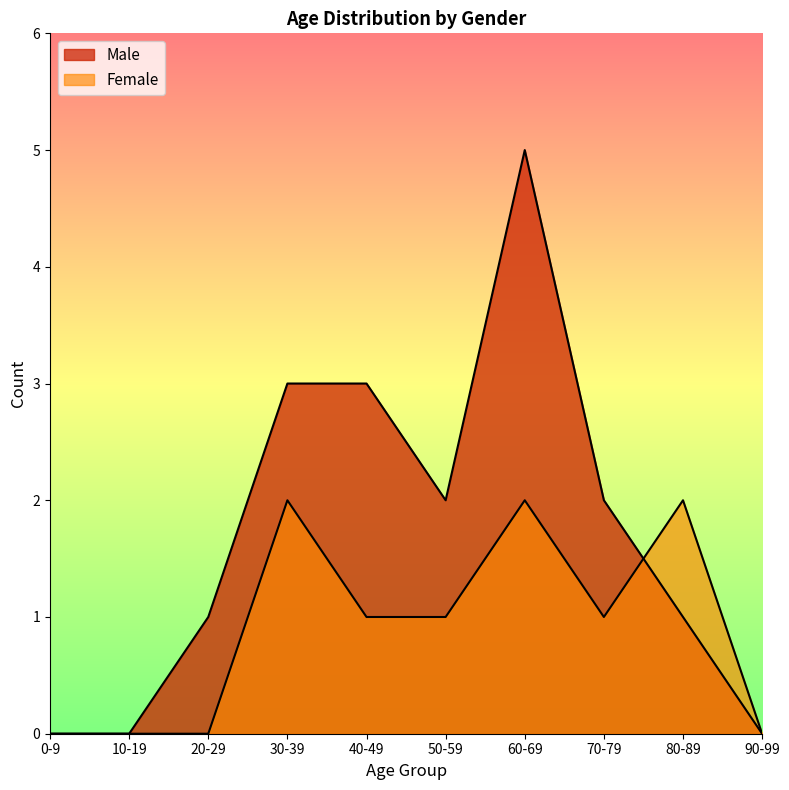

List the series in order of their overall mean, lowest first.

Female, Male